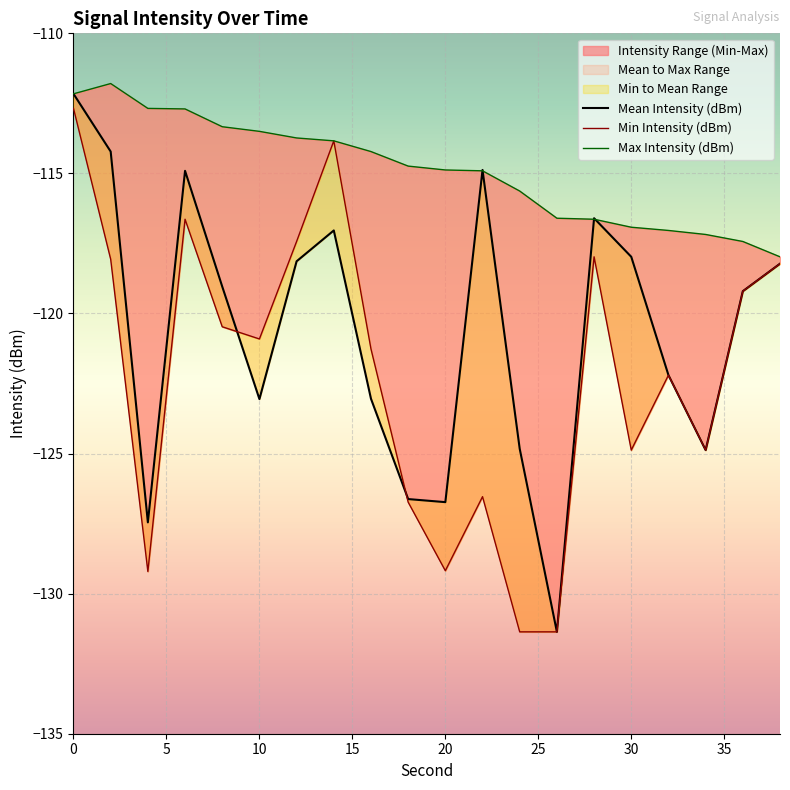

What is the average value of the Mean Intensity (dBm) series?

-120.6